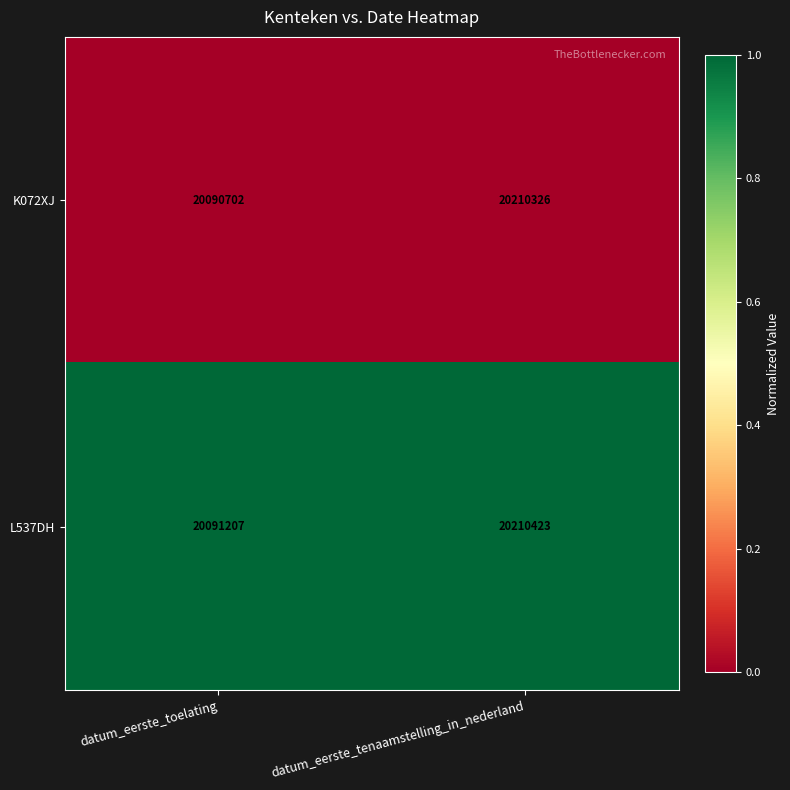

What is the greatest value displayed?

20210423